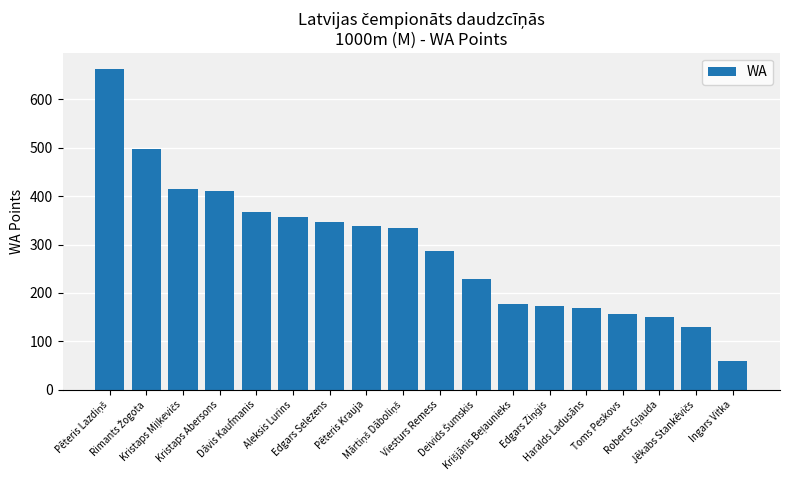

True or false: the data shows 453 at Pēteris Krauja.

False